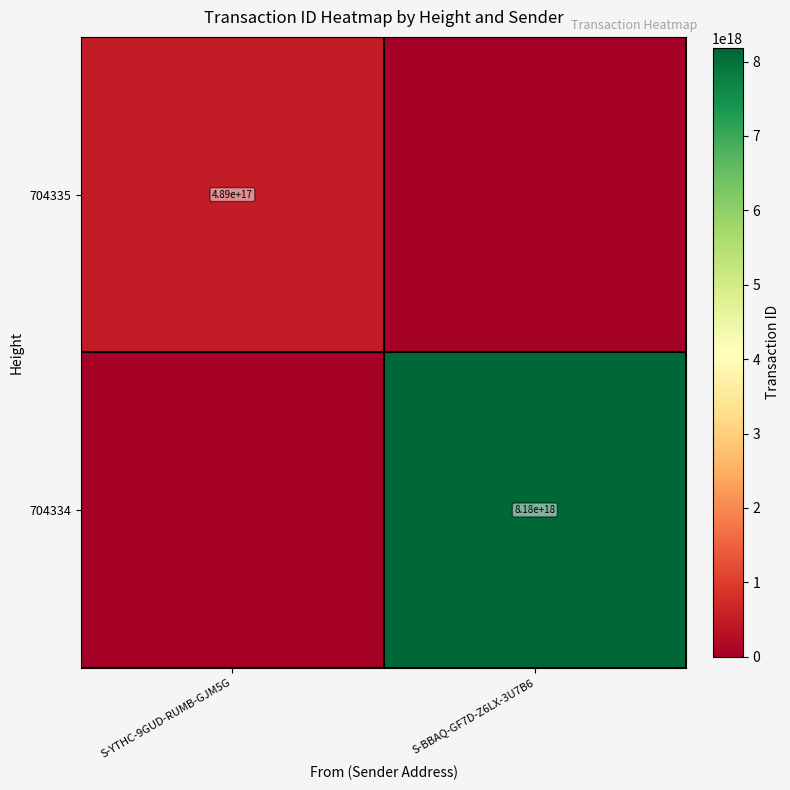

The value of 704335 at S-YTHC-9GUD-RUMB-GJM5G is 825065472114451712. True or false?

False